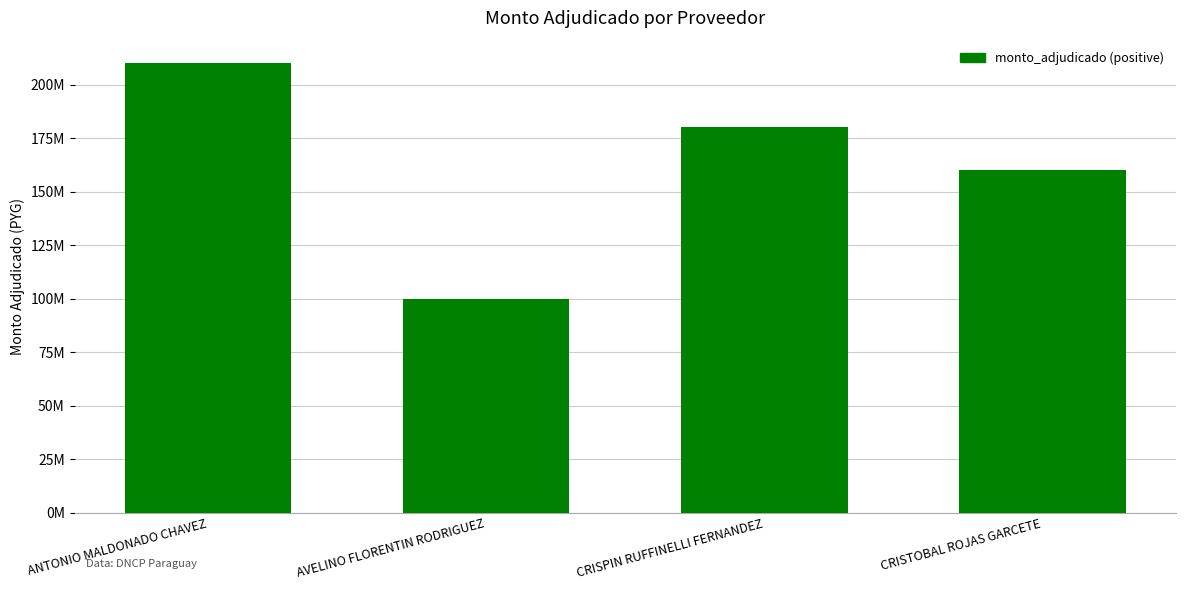

At which label does the data first exceed 180000000?

ANTONIO MALDONADO CHAVEZ